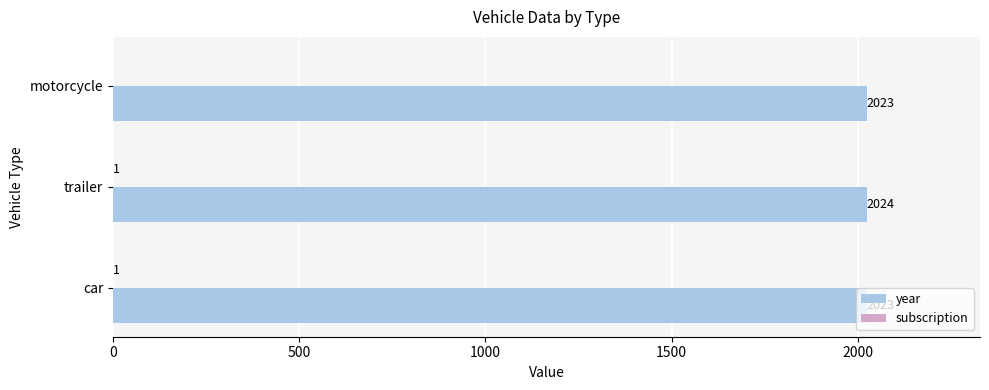

What is the average value of the year series?

2023